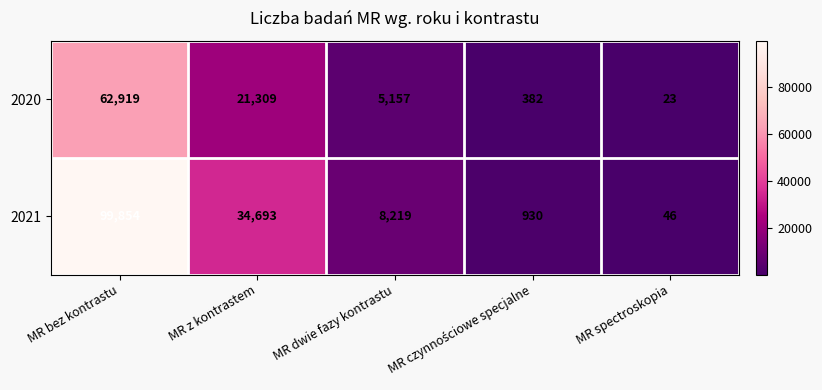

Reading left to right, extract all data points from this chart.

2020: 62919	21309	5157	382	23
2021: 99854	34693	8219	930	46